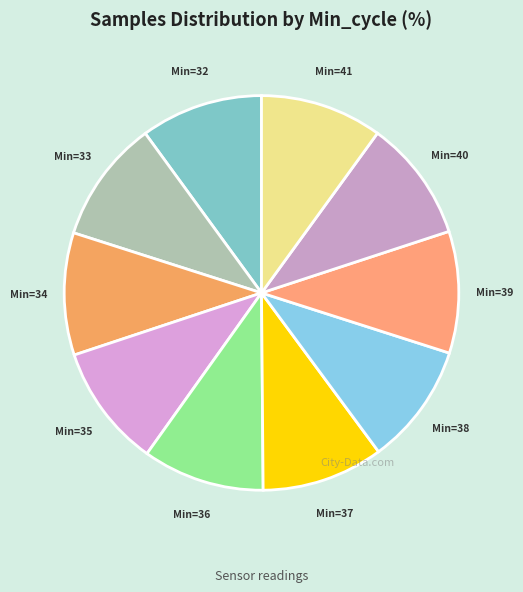

Does any single category account for the majority?

No